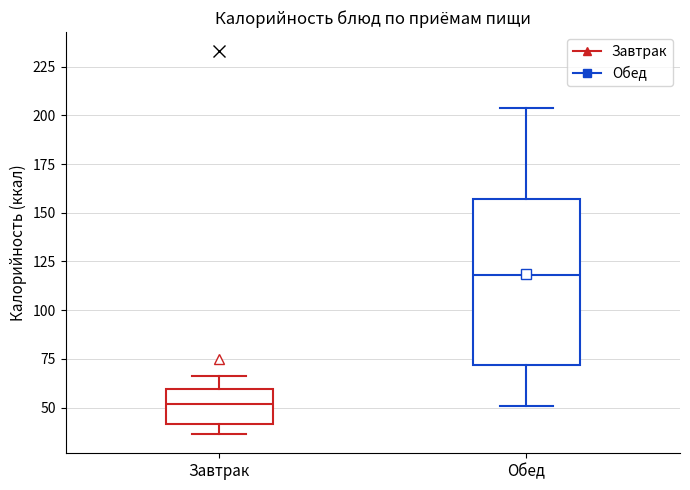

Comparing the boxes themselves (not the whiskers), which one is the tallest?

Обед